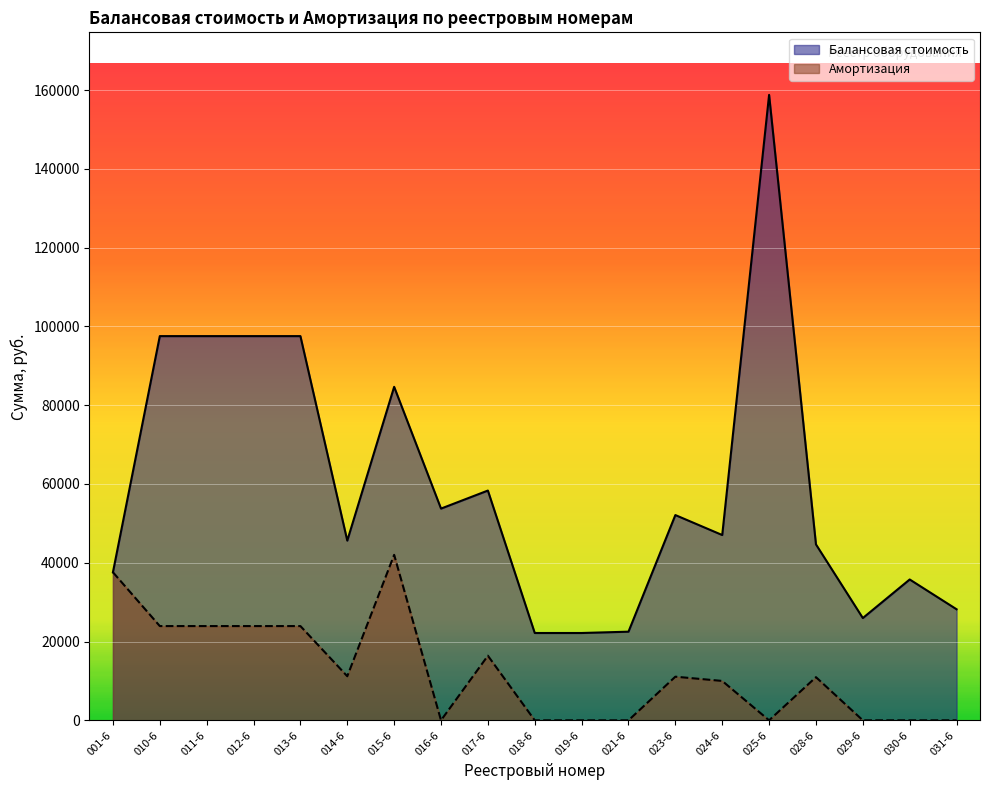

True or false: Амортизация and Балансовая стоимость cross at least once.

False